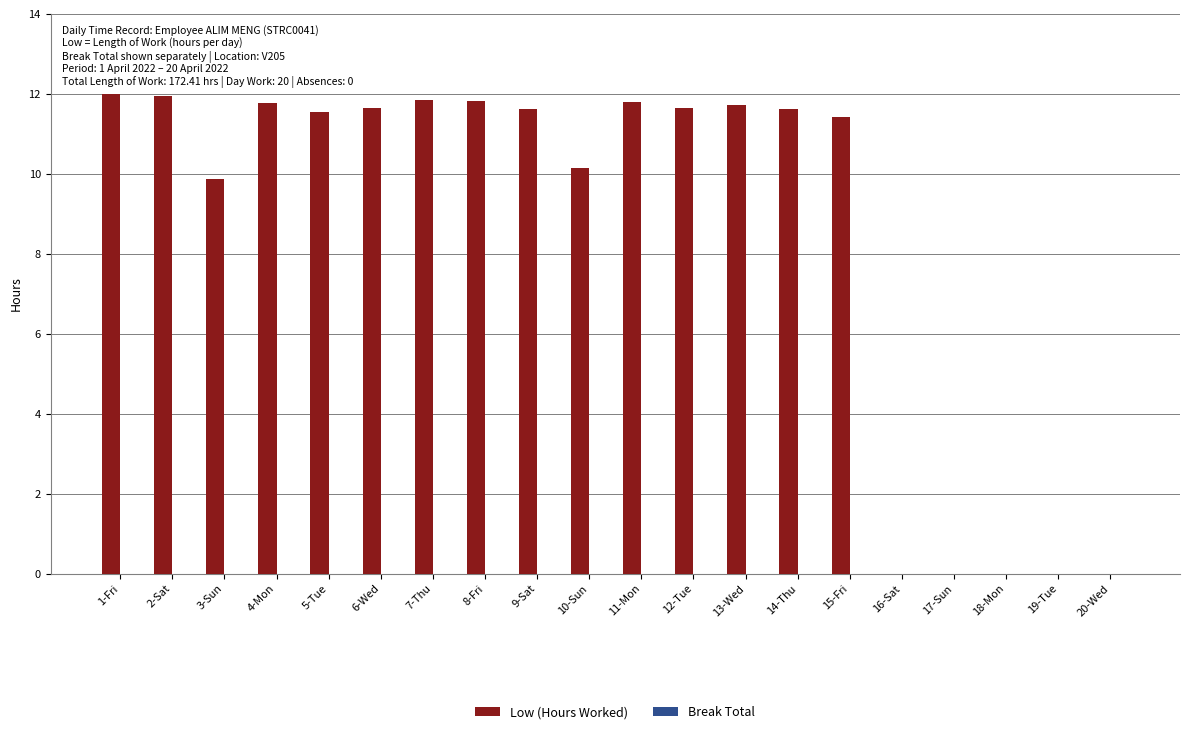

At which label is the value closest to 6?

3-Sun